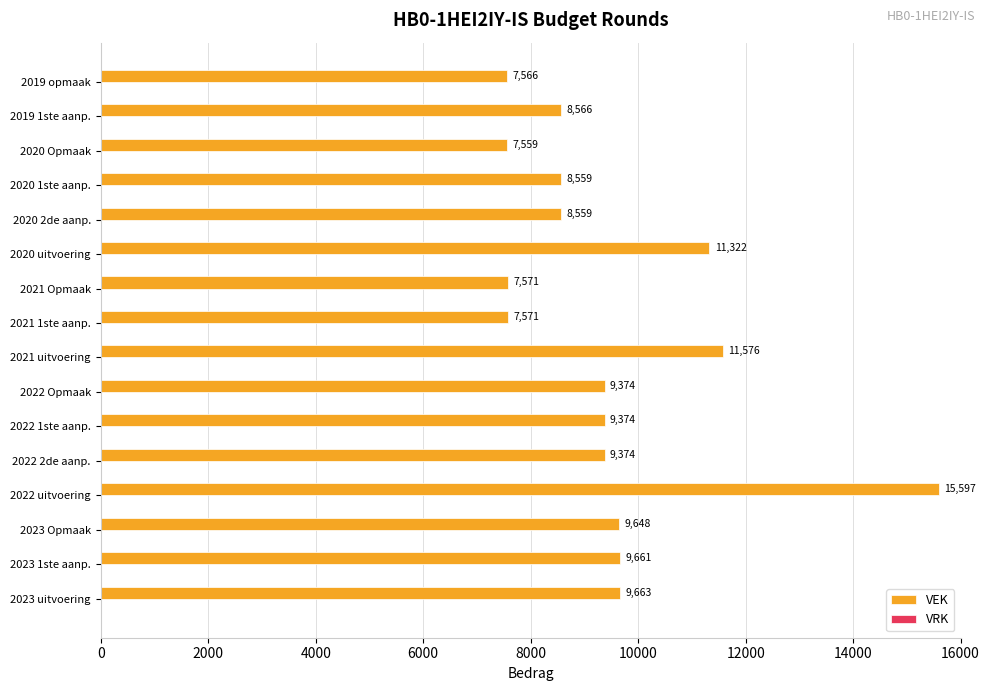

What is the change in value from 2023 Opmaak to 2019 opmaak?

-2082